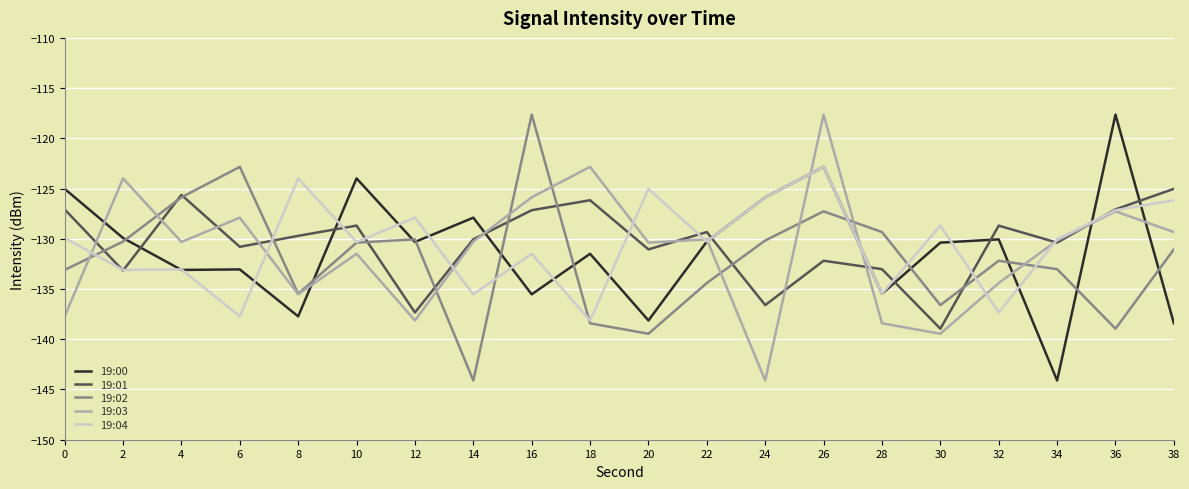

Does the chart have visible grid lines?

Yes